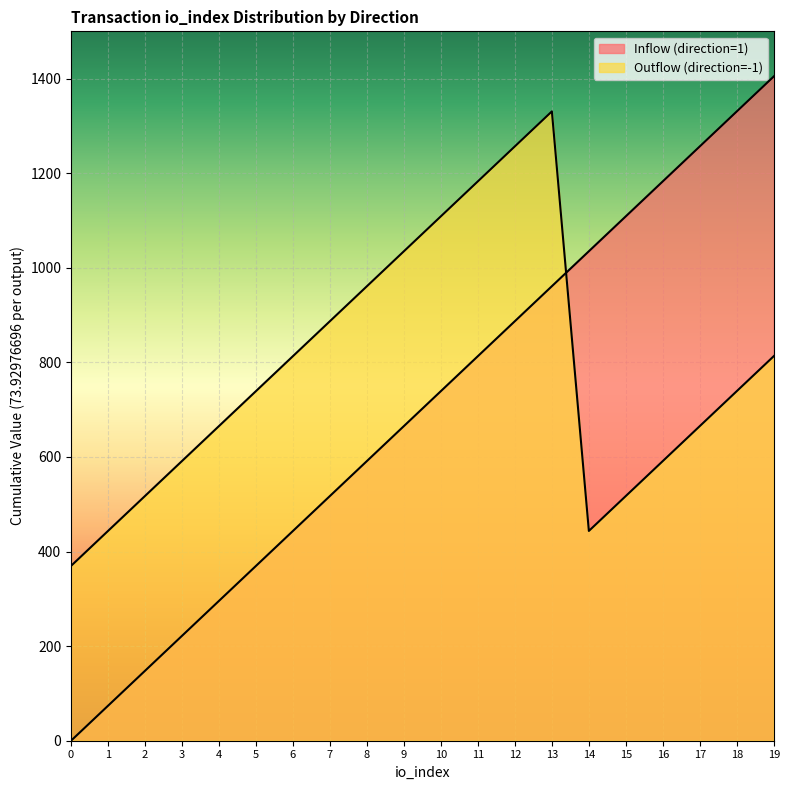

Reading left to right, what are all the values shown in this chart?

Inflow (direction=1): 0=0.0	1=73.9	2=147.9	3=221.8	4=295.7	5=369.6	6=443.6	7=517.5	8=591.4	9=665.4	10=739.3	11=813.2	12=887.2	13=961.1	14=1035.0	15=1108.9	16=1182.9	17=1256.8	18=1330.7	19=1404.7
Outflow (direction=-1): 0=369.6	1=443.6	2=517.5	3=591.4	4=665.4	5=739.3	6=813.2	7=887.2	8=961.1	9=1035.0	10=1108.9	11=1182.9	12=1256.8	13=1330.7	14=443.6	15=517.5	16=591.4	17=665.4	18=739.3	19=813.2